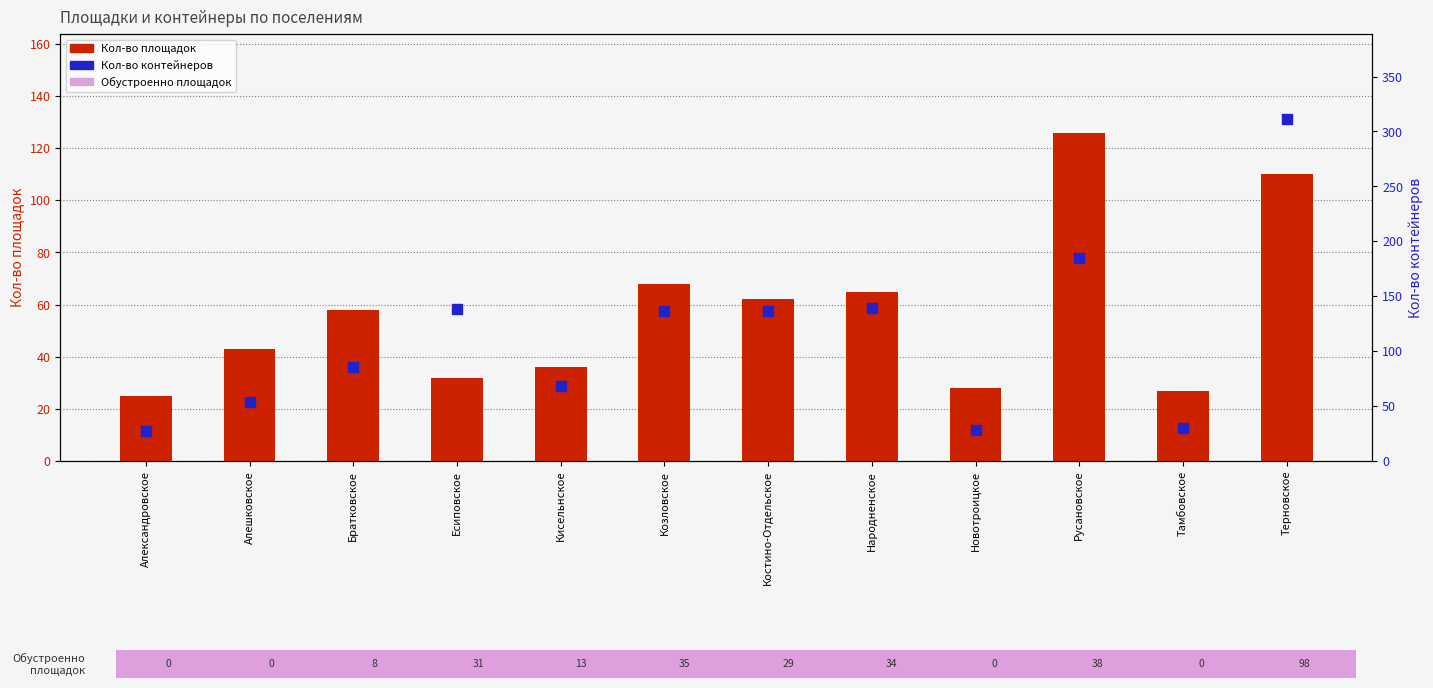

Which series reaches the maximum Y coordinate?

Кол-во контейнеров